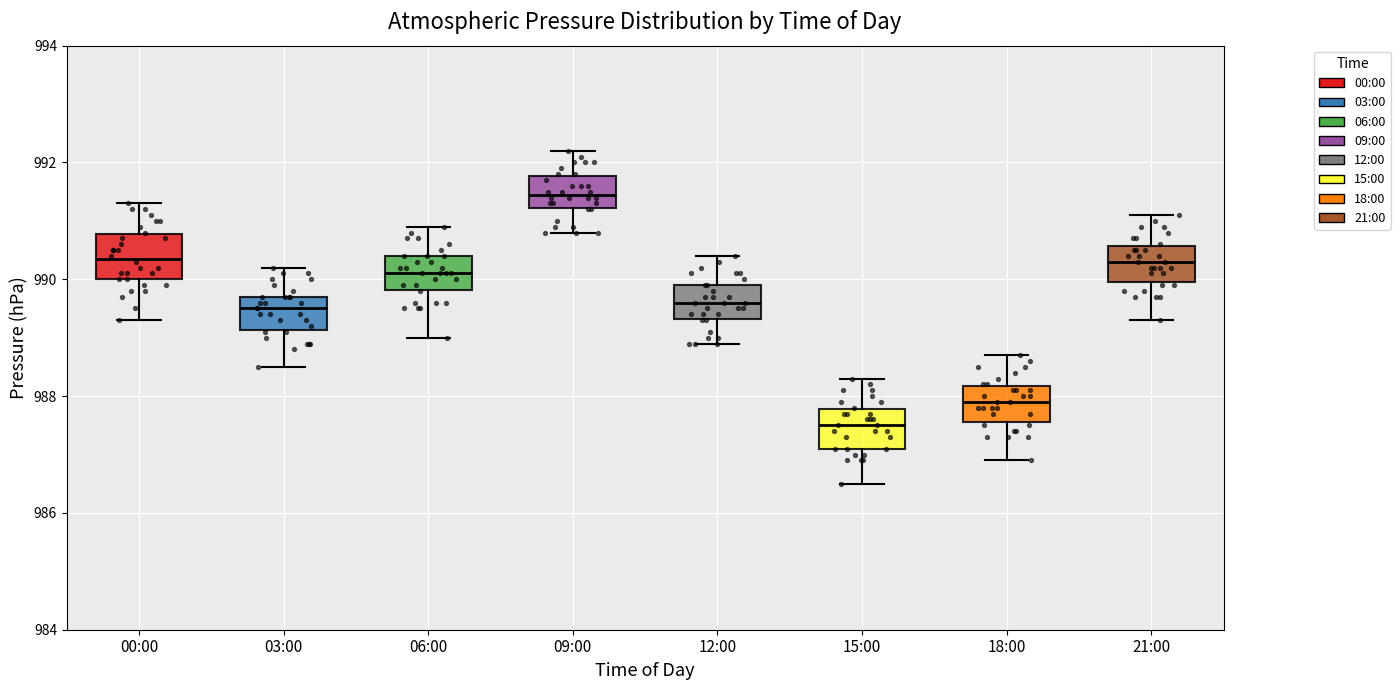

Reading left to right, transcribe this box plot: for each box, give where its median line is, the range the box spans, and where its two whiskers end, as read against the y-axis. The values are not printed on the chart, so give them approximately, as read against the axis.

00:00: median 990.4, box 990.0 to 990.8, whiskers 989.4 to 991.4
03:00: median 989.6, box 989.2 to 989.8, whiskers 988.6 to 990.2
06:00: median 990.2, box 989.8 to 990.4, whiskers 989.0 to 991.0
09:00: median 991.4, box 991.2 to 991.8, whiskers 990.8 to 992.2
12:00: median 989.6, box 989.4 to 990.0, whiskers 989.0 to 990.4
15:00: median 987.6, box 987.2 to 987.8, whiskers 986.6 to 988.4
18:00: median 988.0, box 987.6 to 988.2, whiskers 987.0 to 988.8
21:00: median 990.4, box 990.0 to 990.6, whiskers 989.4 to 991.2